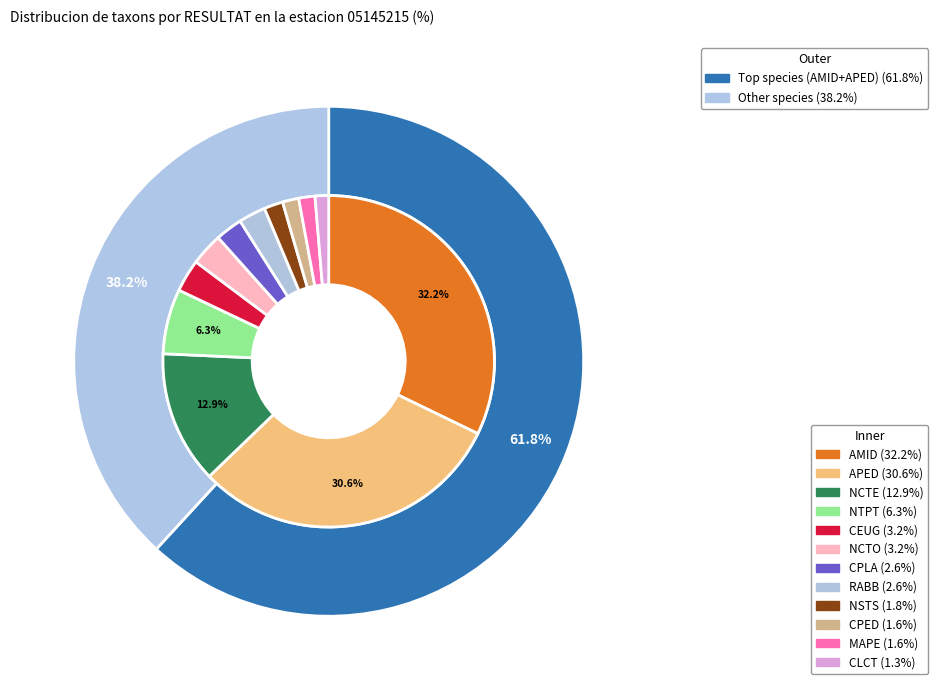

To the nearest percent, what percentage of the pie is CPED?

2%